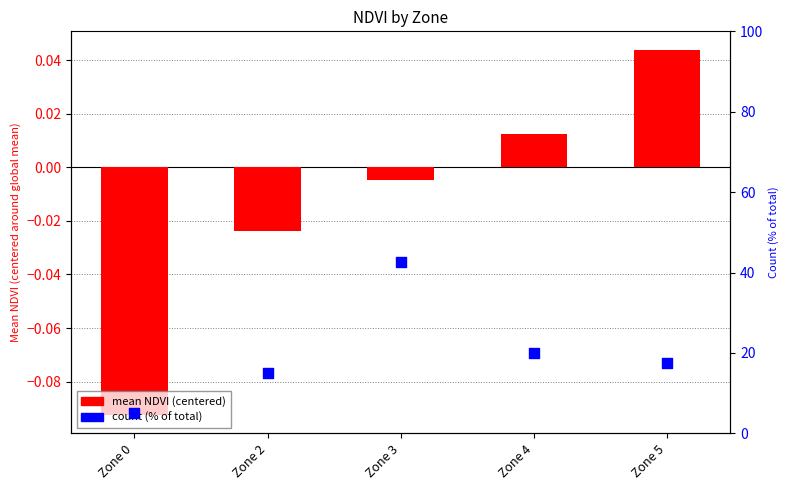

Which series contains the highest Y value?

count (% of total)